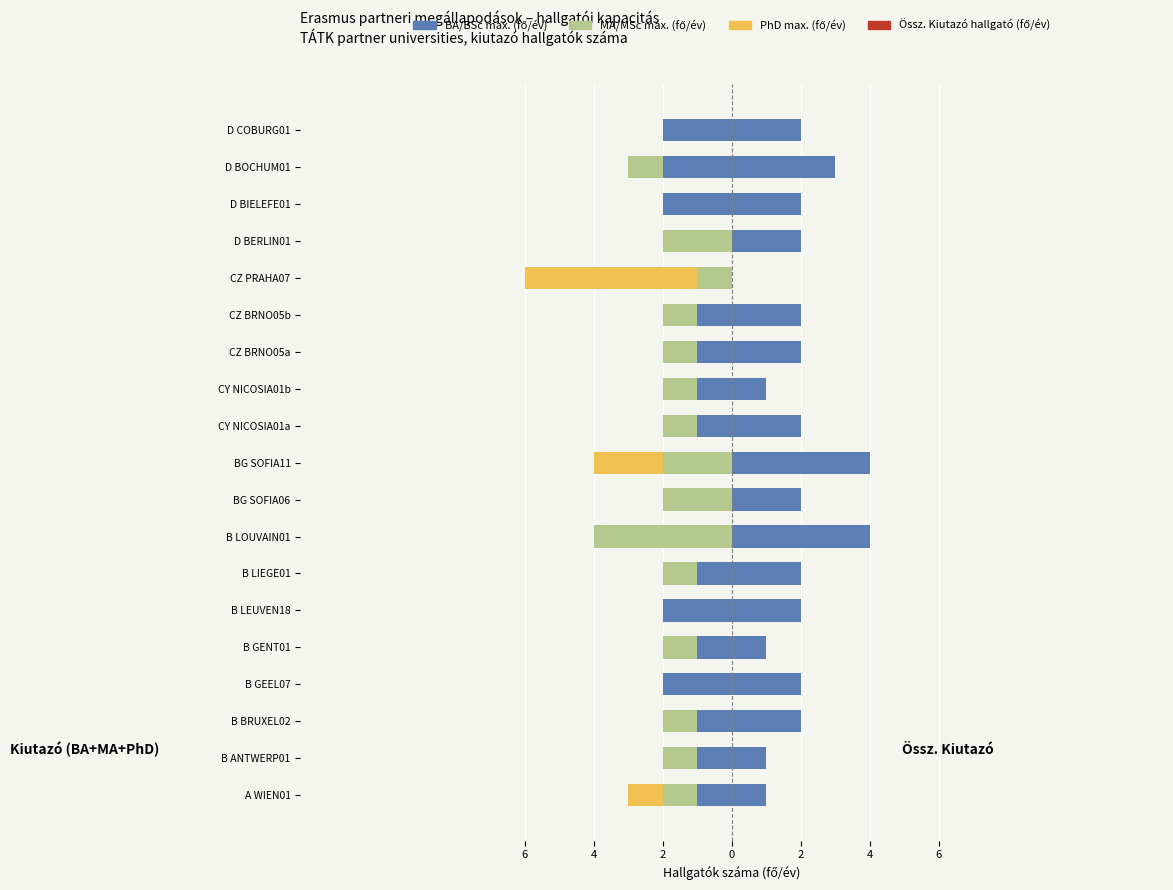

What is the value of the MA/MSc max. bar at the 8th from the left?

-4